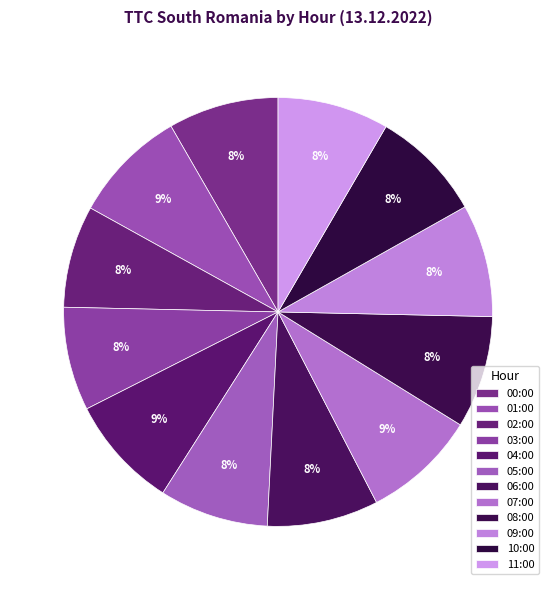

To the nearest percent, what percentage of the pie is 03:00?

8%